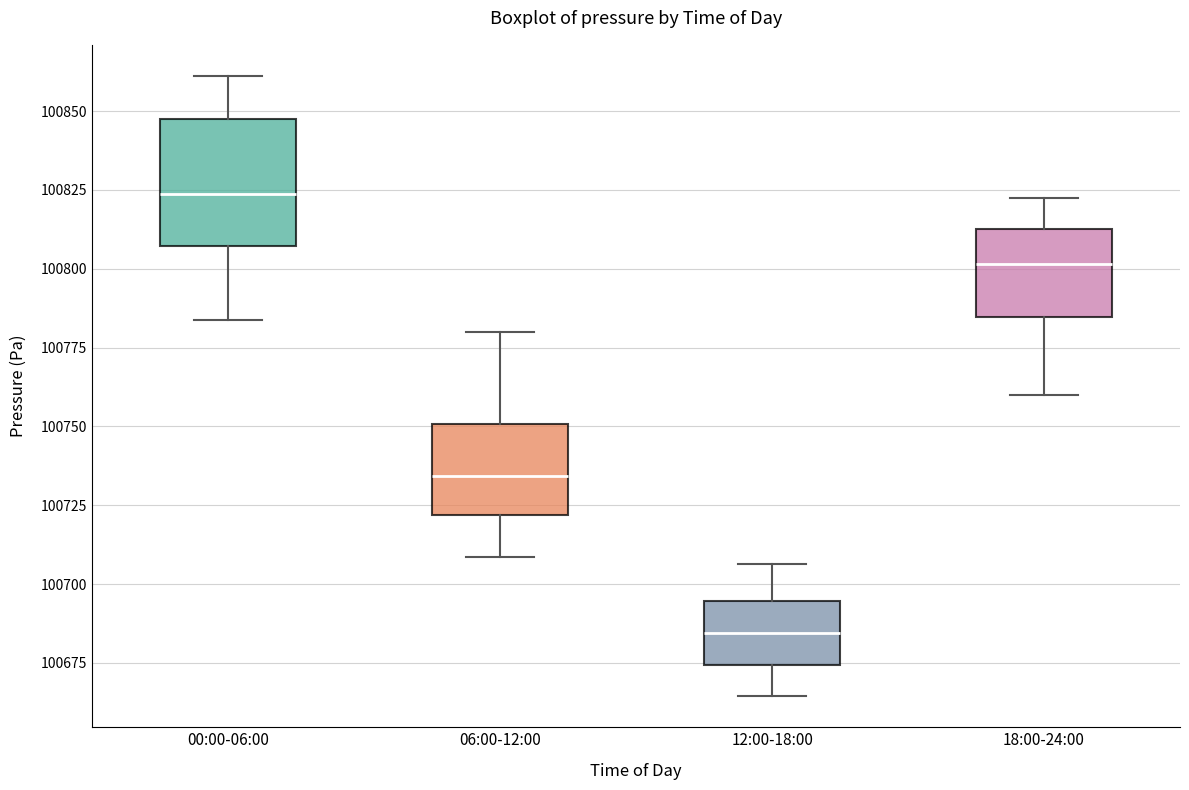

Reading left to right, read every box against the y-axis: the position of its median line, the range the box covers, and the ends of its whiskers. The values are not printed on the chart, so give them approximately, as read against the axis.

00:00-06:00: median 100825, box 100805 to 100845, whiskers 100785 to 100860
06:00-12:00: median 100735, box 100720 to 100750, whiskers 100710 to 100780
12:00-18:00: median 100685, box 100675 to 100695, whiskers 100665 to 100705
18:00-24:00: median 100800, box 100785 to 100815, whiskers 100760 to 100820